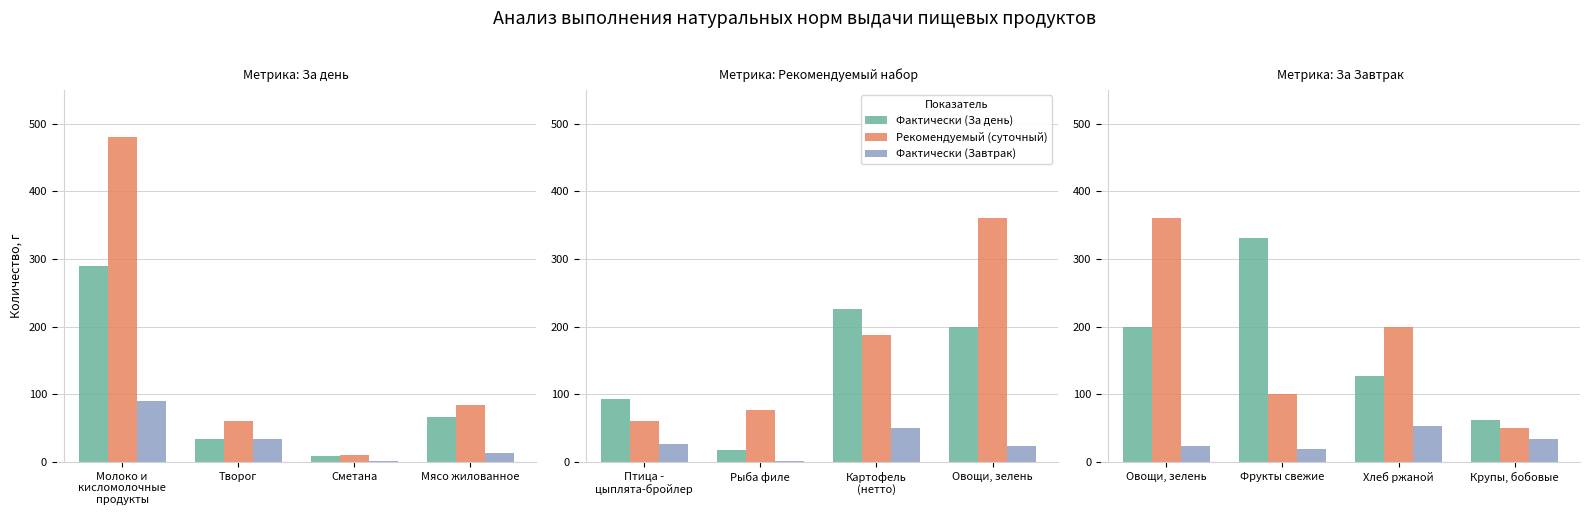

What is the difference between the maximum and minimum values in the Фактически (Завтрак) series?

33.4